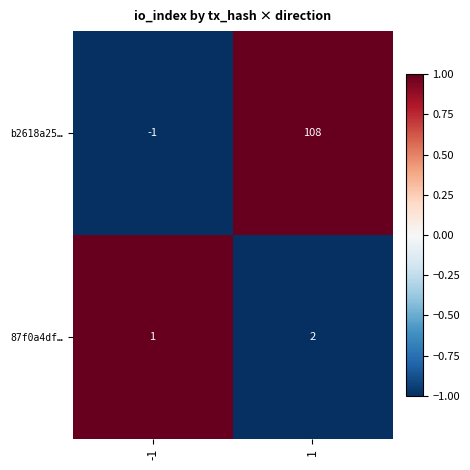

What is the greatest value displayed?

108